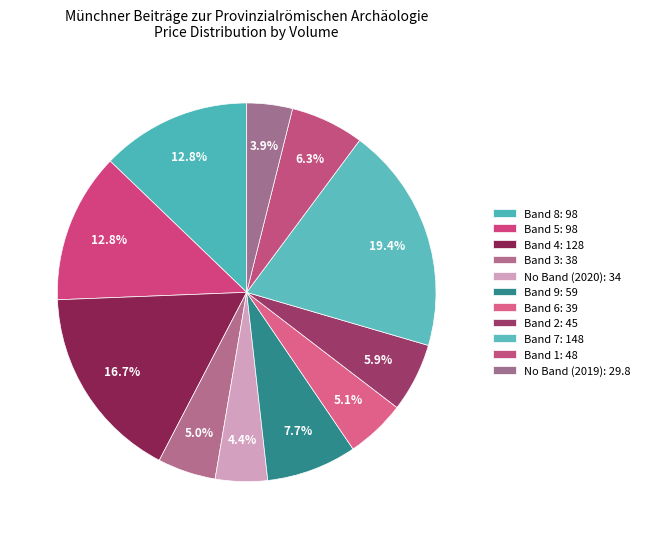

How many segments does this pie chart have?

11